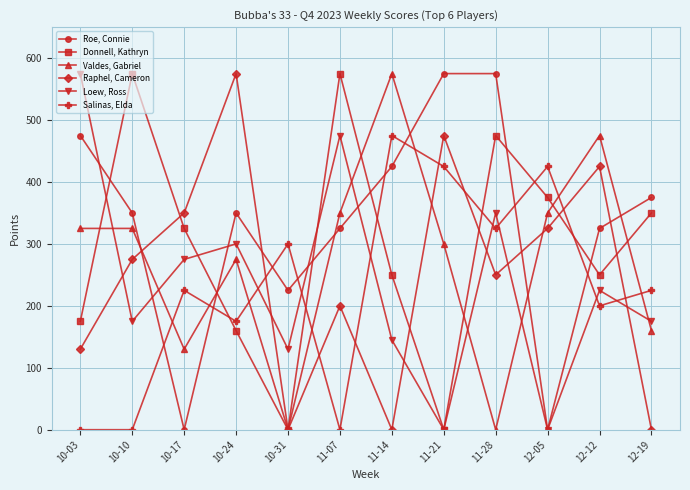

Count the number of categories in the chart.

12